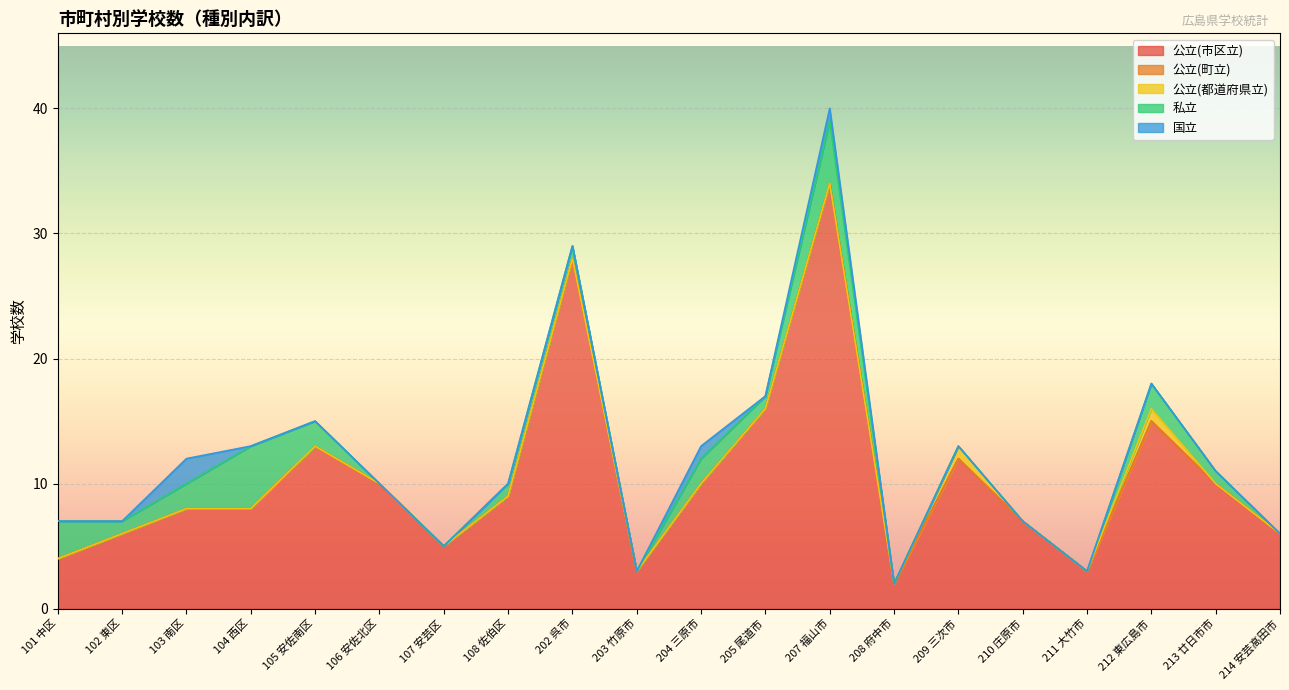

True or false: 国立 and 公立(町立) intersect in this chart.

False